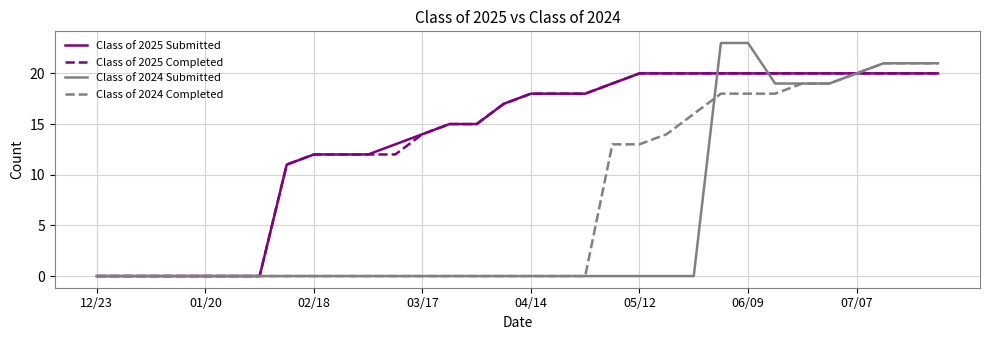

Which series has the largest range (max minus min)?

Class of 2024 Submitted